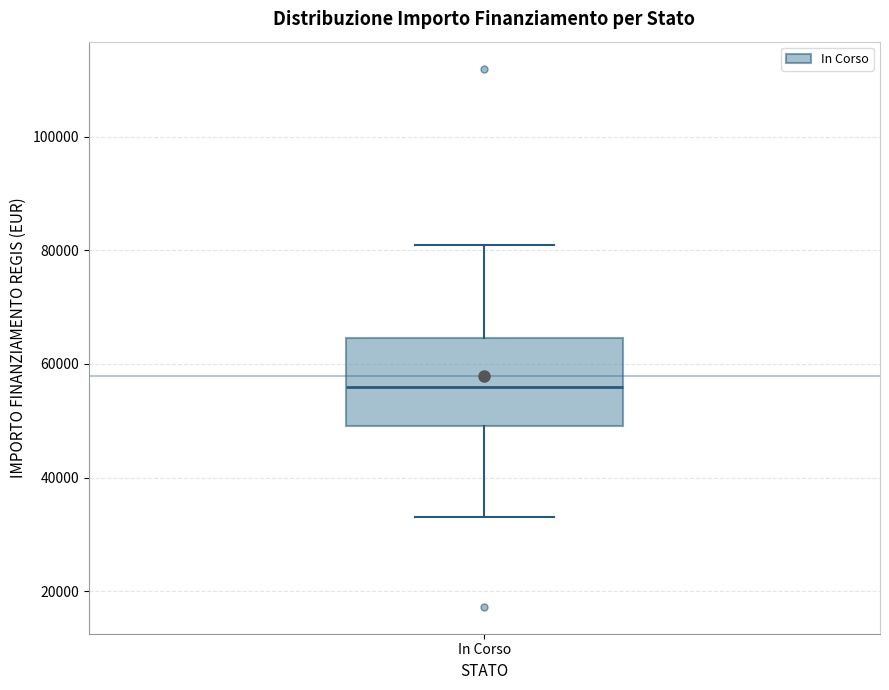

Where is the lower edge of the box for In Corso on the y-axis? The values are not printed on the chart, so give them approximately, as read against the axis.

50000